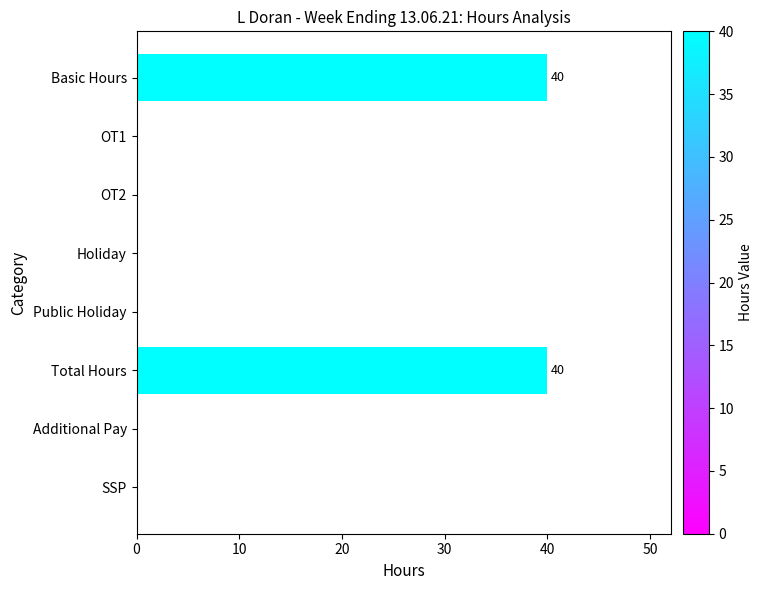

Is it true that the value at OT1 is 23?

False